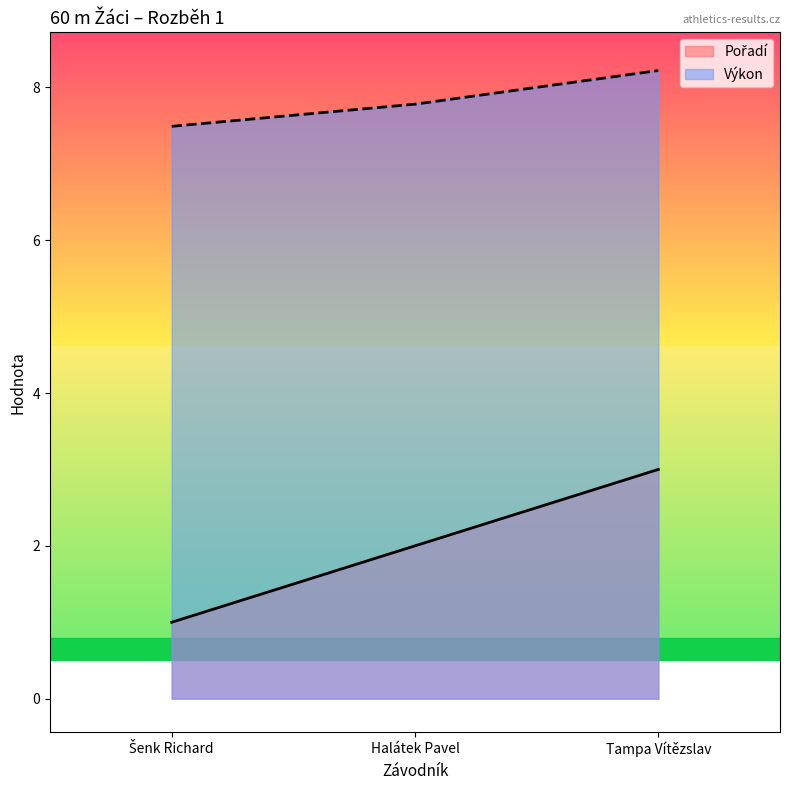

Which category has the lowest value in the Pořadí series?

Šenk Richard